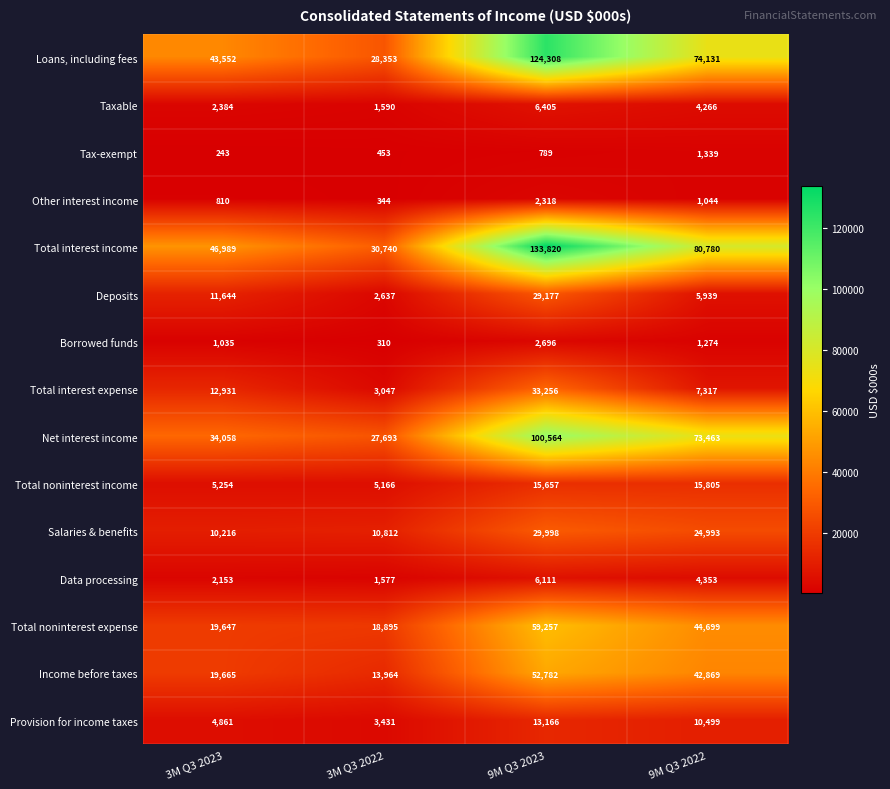

How many data points in Tax-exempt are less than 789?

2